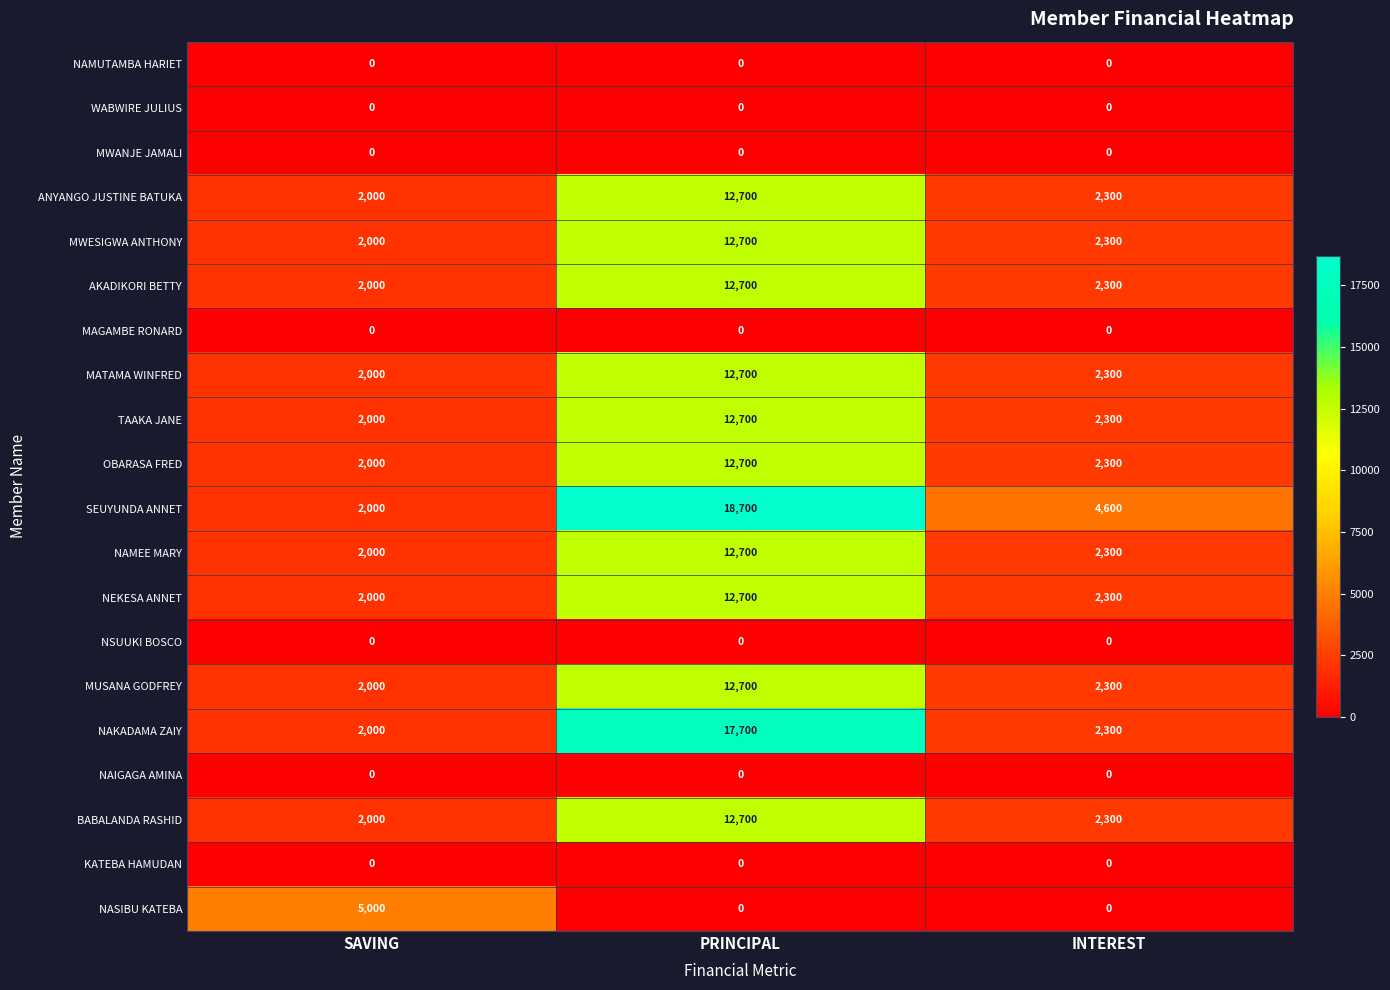

At how many categories does at least one series exceed 16115?

1